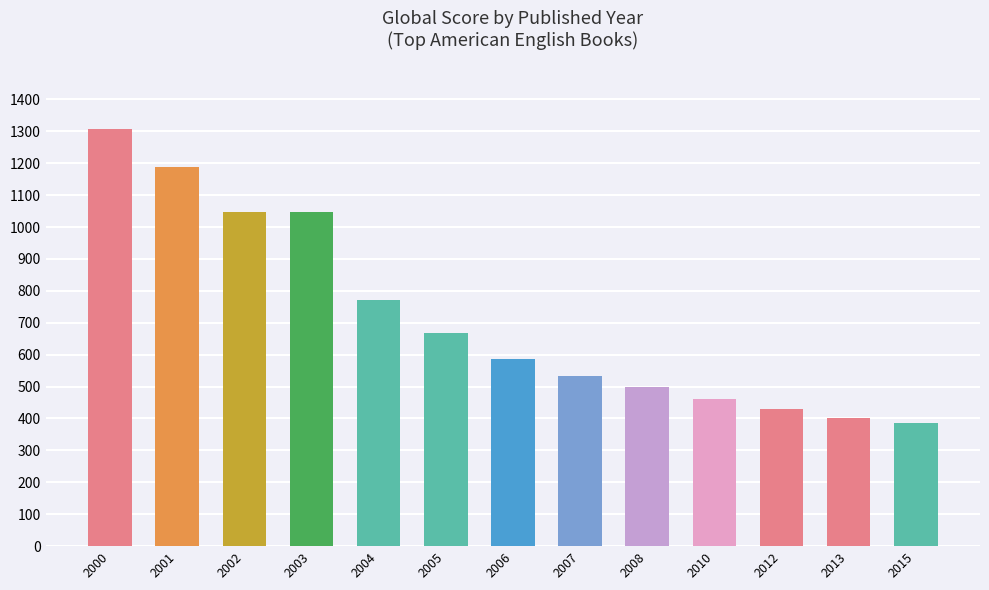

Is it true that the value at 2012 is 429?

True